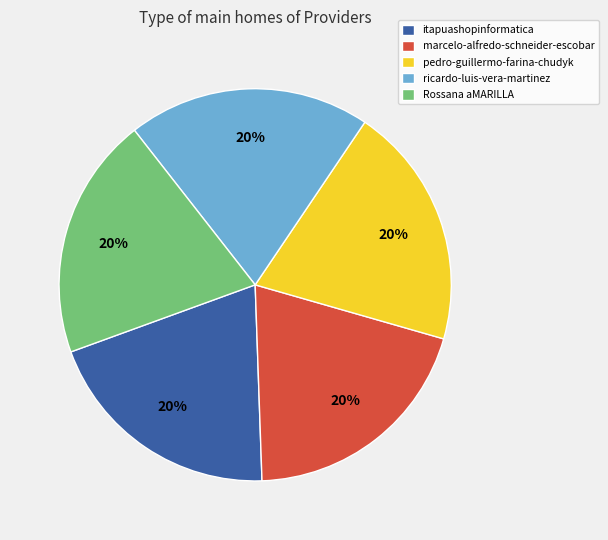

To the nearest percent, what portion does pedro-guillermo-farina-chudyk represent?

20%